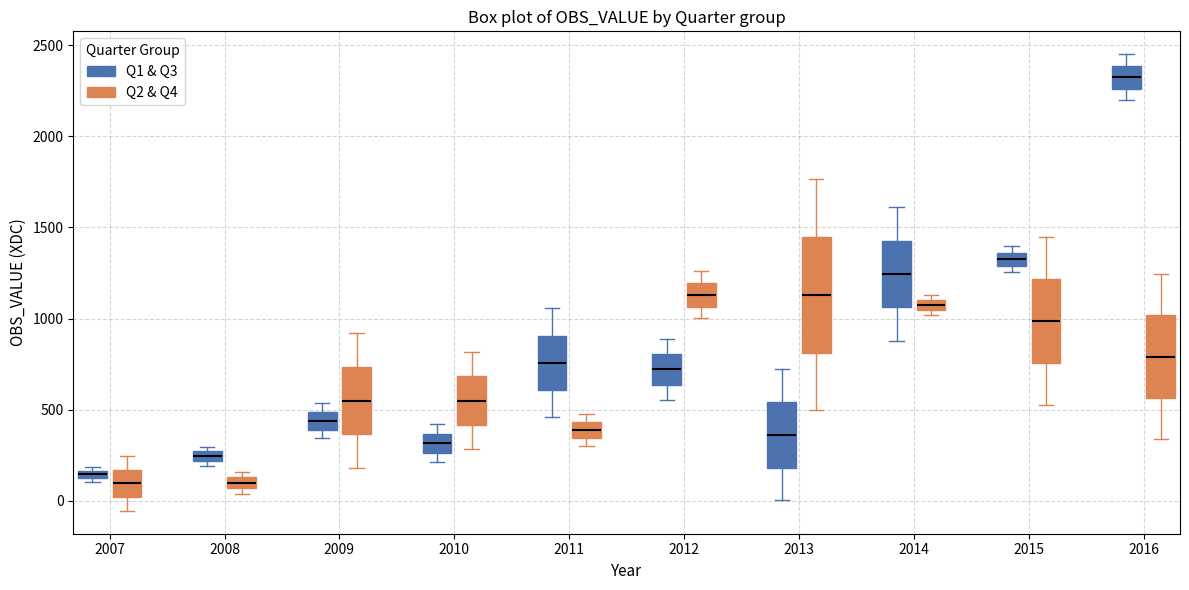

Comparing the boxes themselves (not the whiskers), which one is the tallest?

2013 (Q2 & Q4)